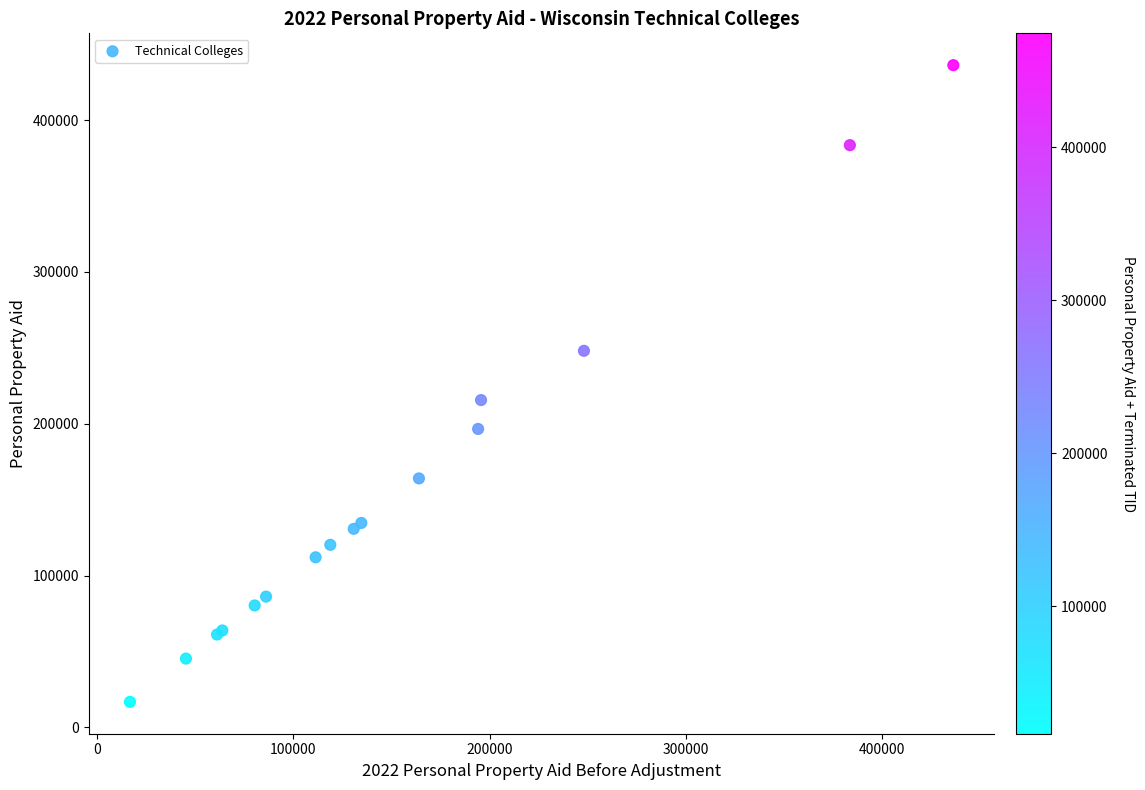

What Y value in the scatter plot is closest to 226490?

215593.0